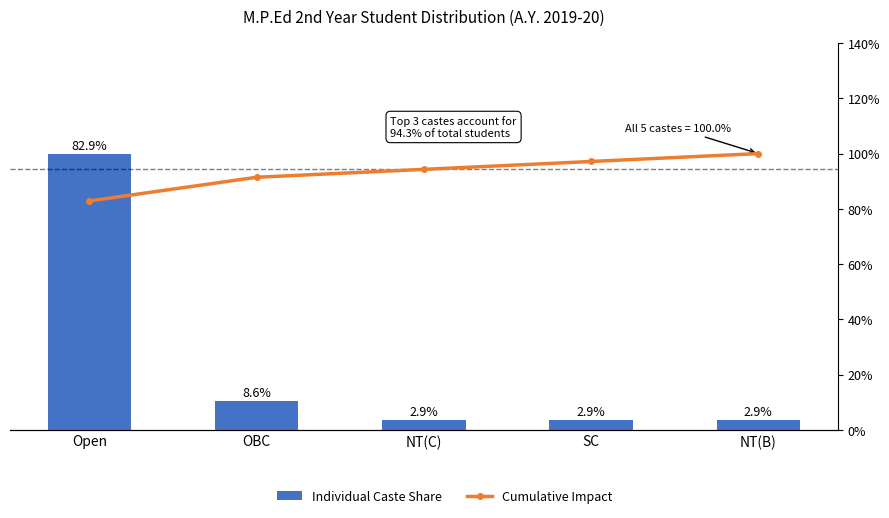

The Individual Caste Share series shows 15.4 at OBC. True or false?

False